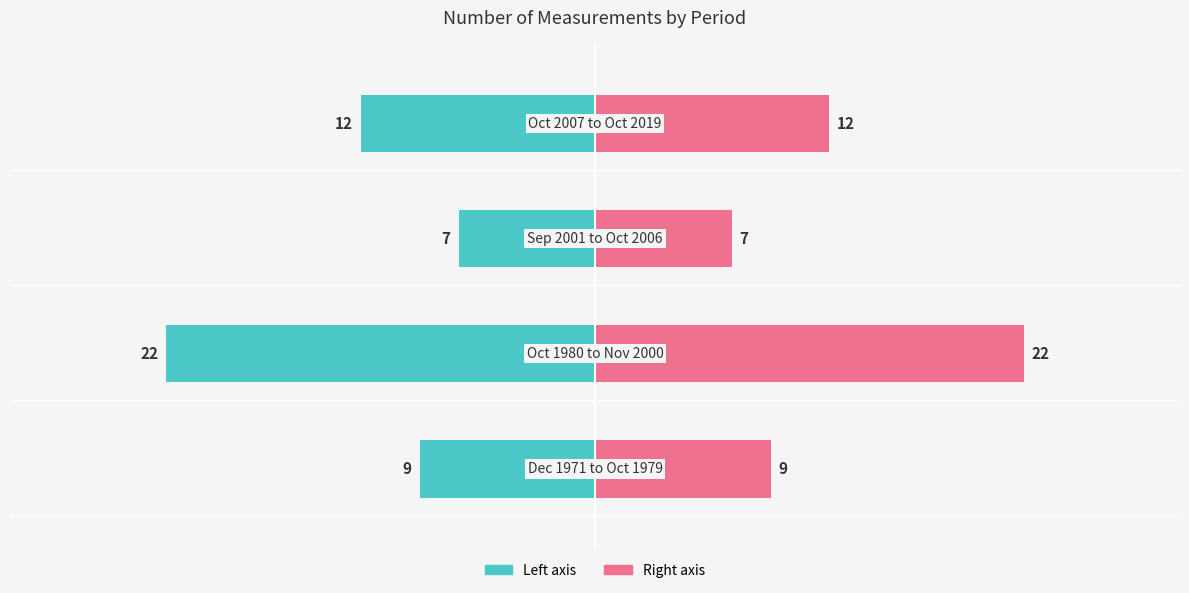

Reading left to right, what are all the values shown in this chart?

Number of measurements (left): 0=-9	1=-22	2=-7	3=-12
Number of measurements (right): 0=9	1=22	2=7	3=12